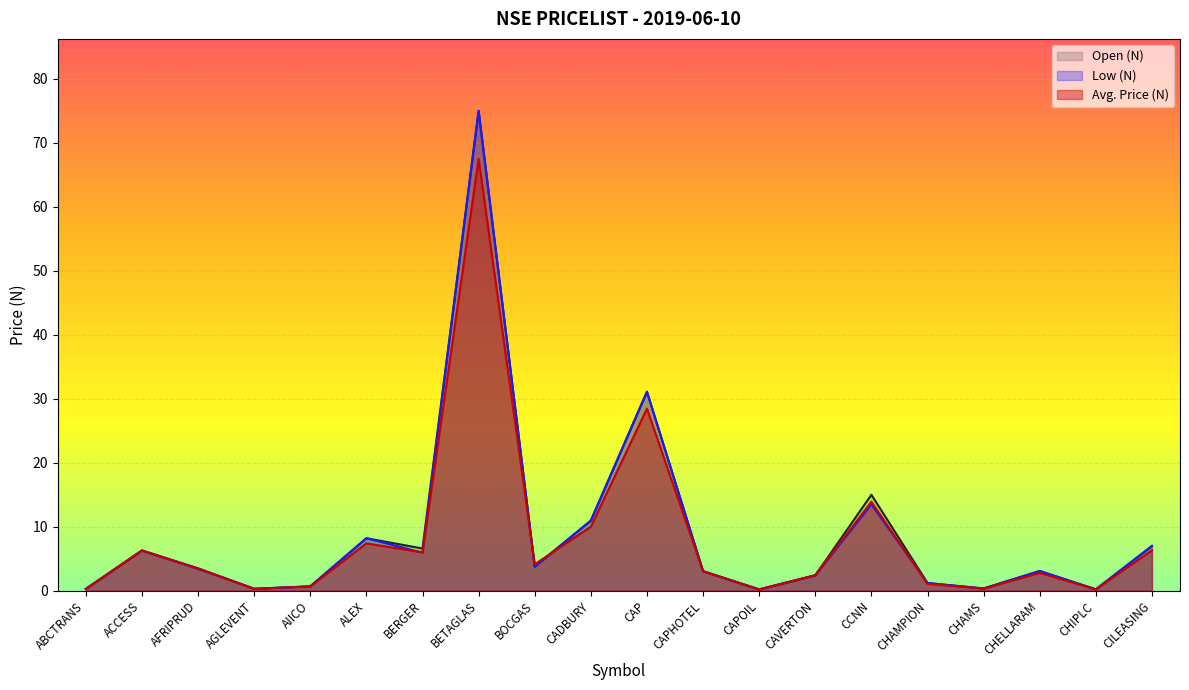

How many lines are shown in the chart?

3